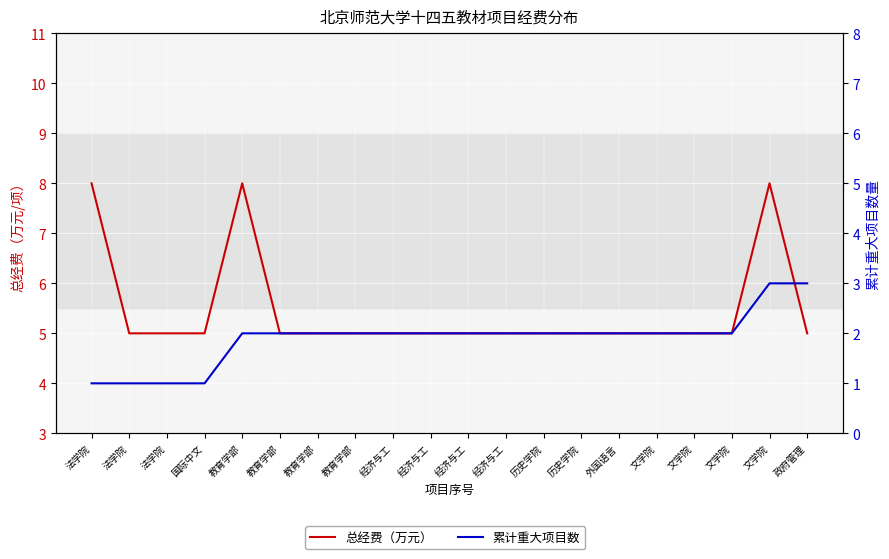

Is this an area chart (filled region under the line)?

No